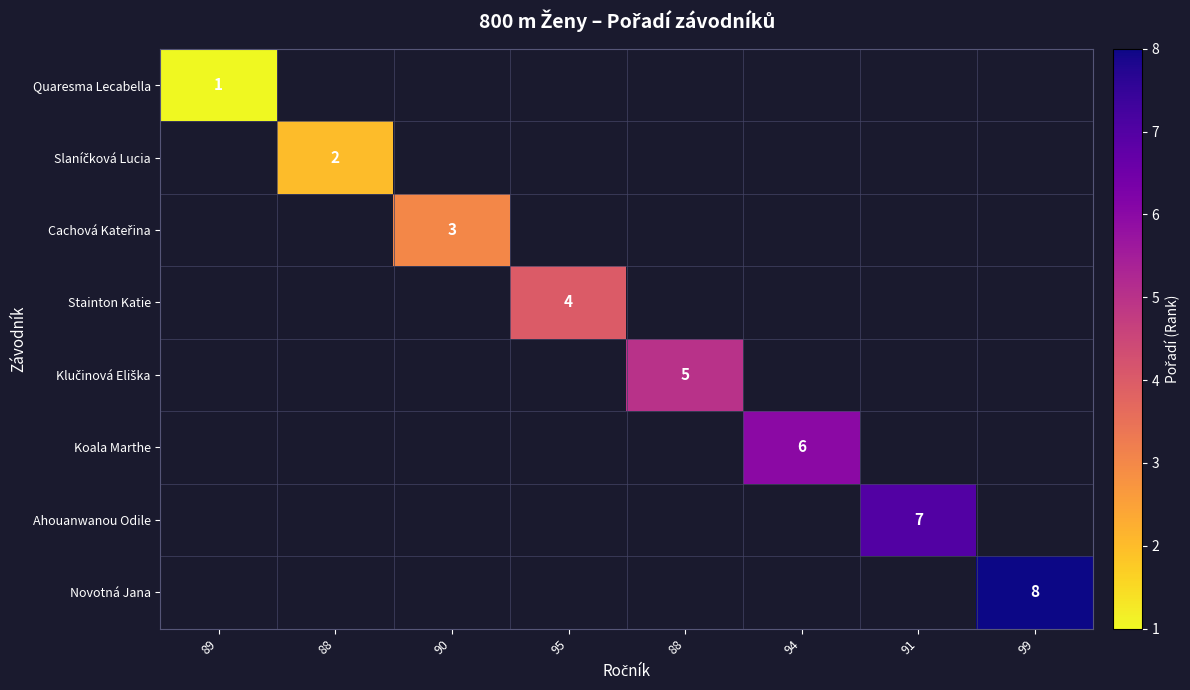

Which category has the highest value across all series?

99